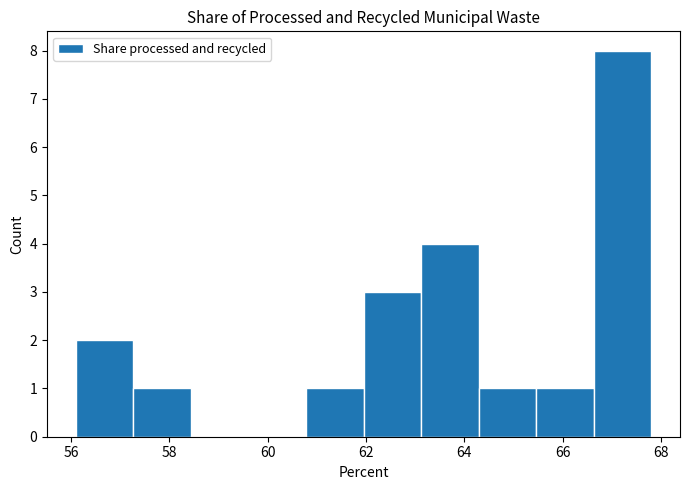

What is the height of the bar covering 64.2 to 65.4 on the x-axis? Neither the bar edges nor the heights are printed on the chart, so give them approximately, as read against the axes.

1